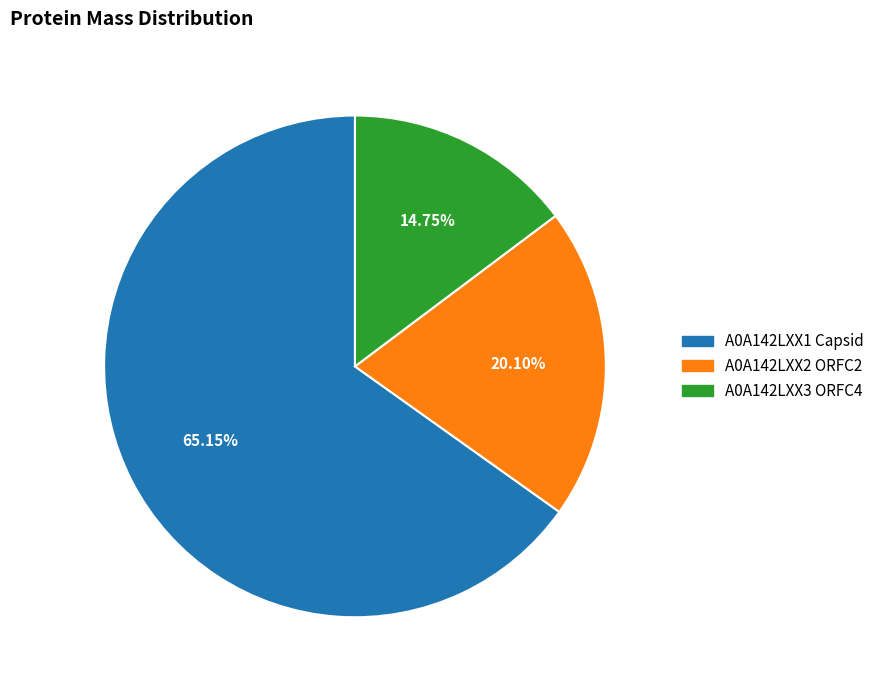

How many slices are in this pie chart?

3